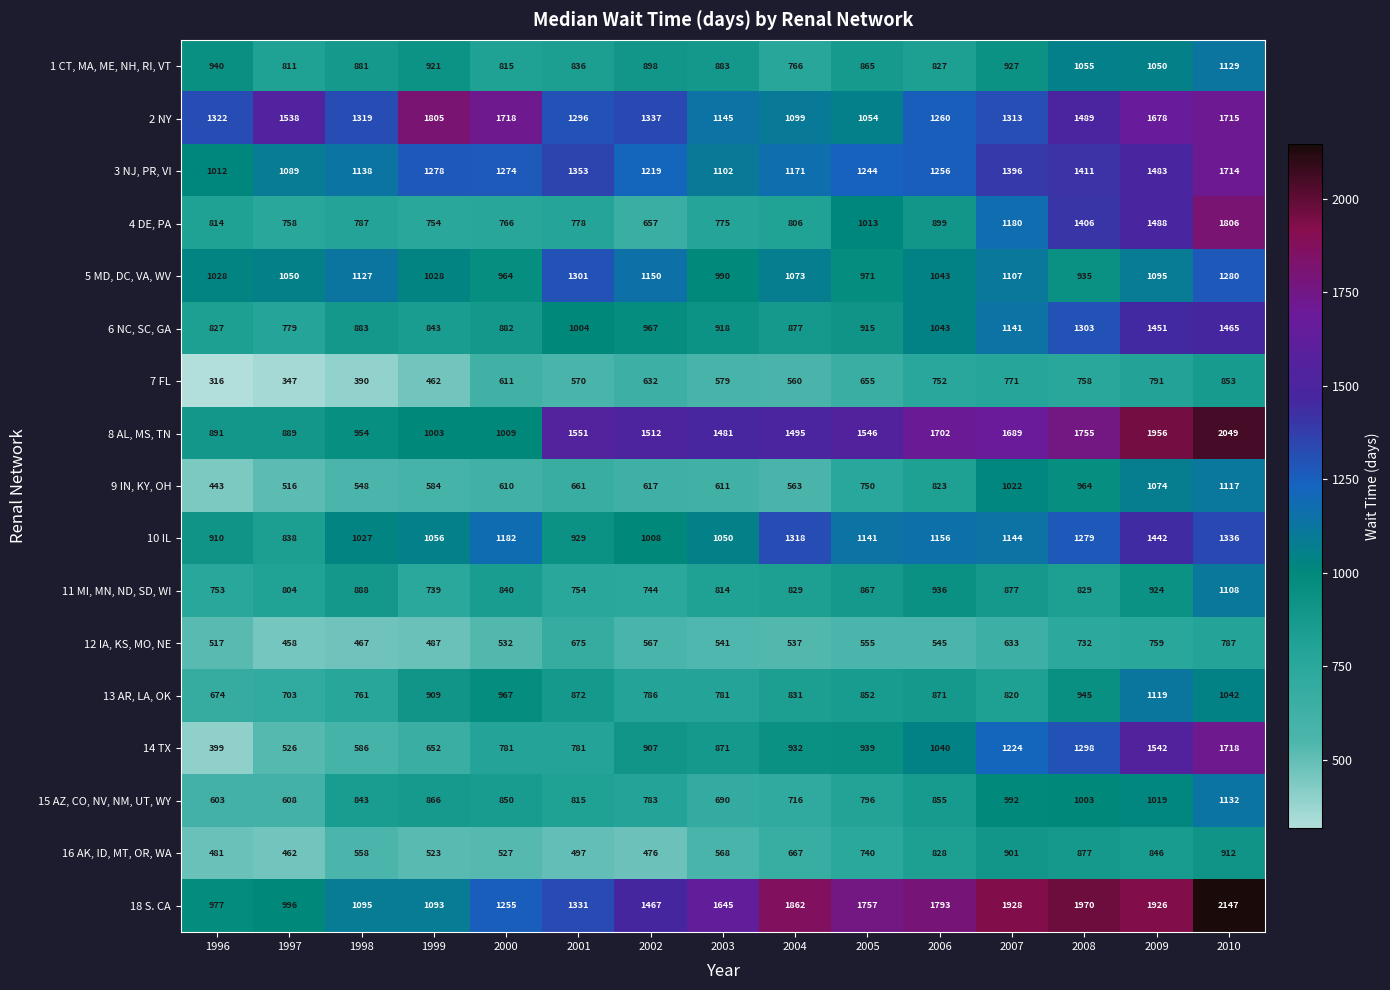

At which label does 10 IL first exceed 1141?

2000